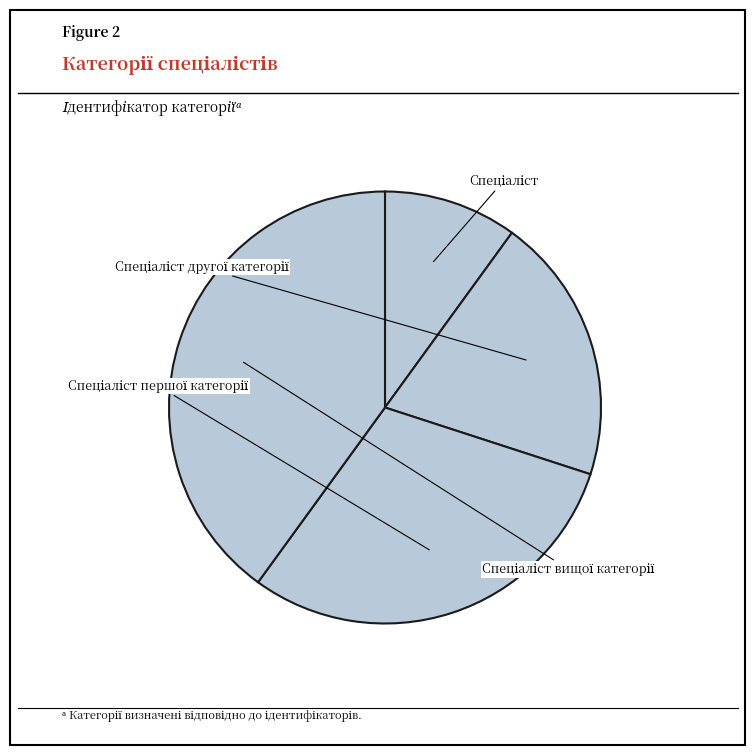

What percentage is the Спеціаліст slice, to the nearest percent?

10%